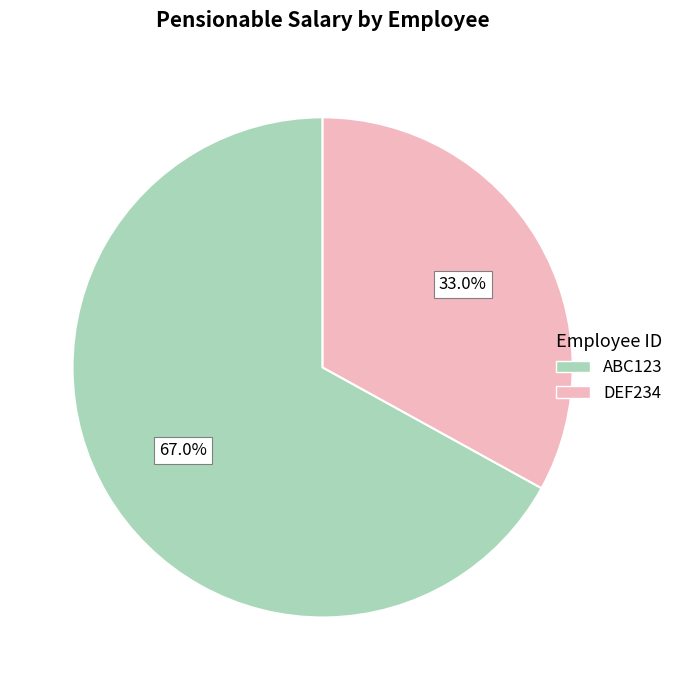

To the nearest percent, what is the combined percentage of DEF234 and ABC123?

100%